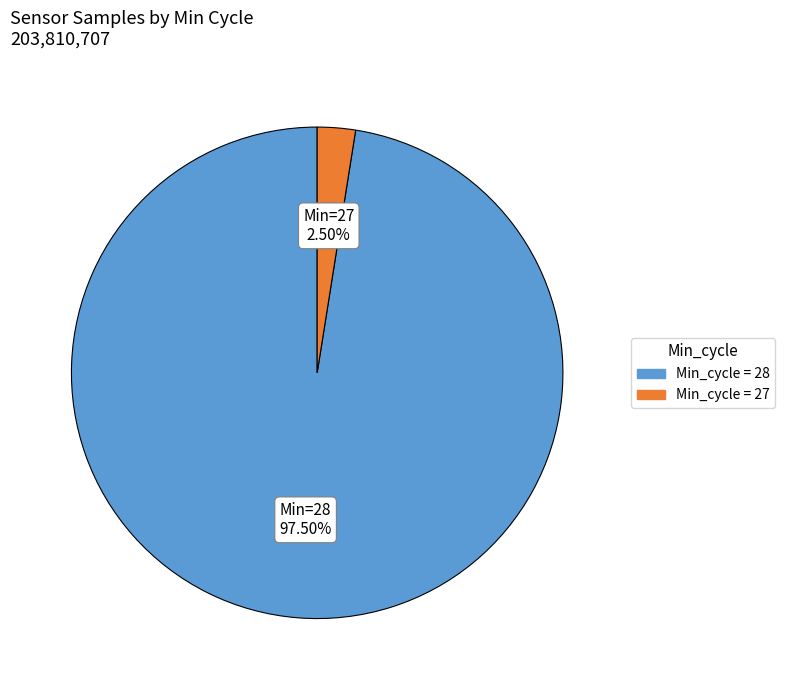

How many slices are in this pie chart?

2